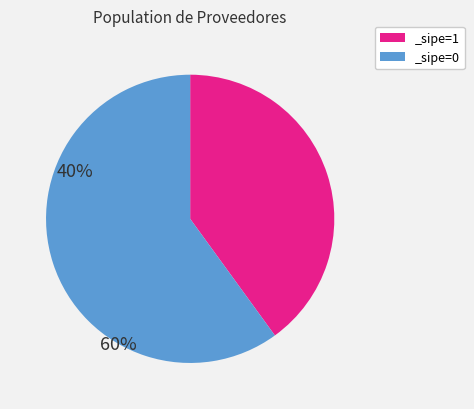

How many slices are in this pie chart?

2